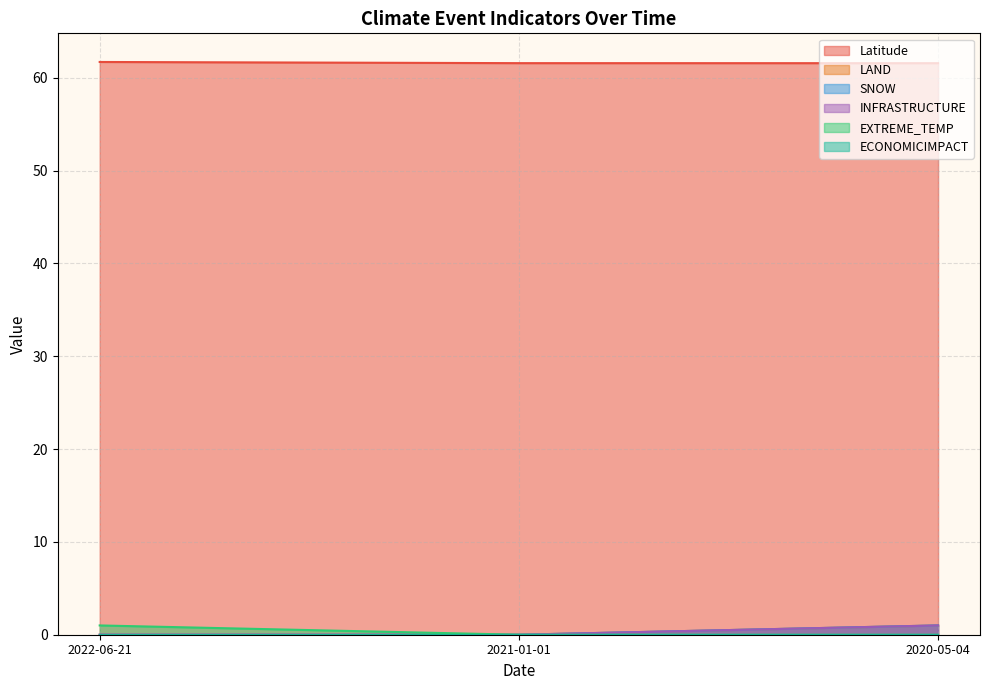

What is the average value of the Latitude series?

61.6